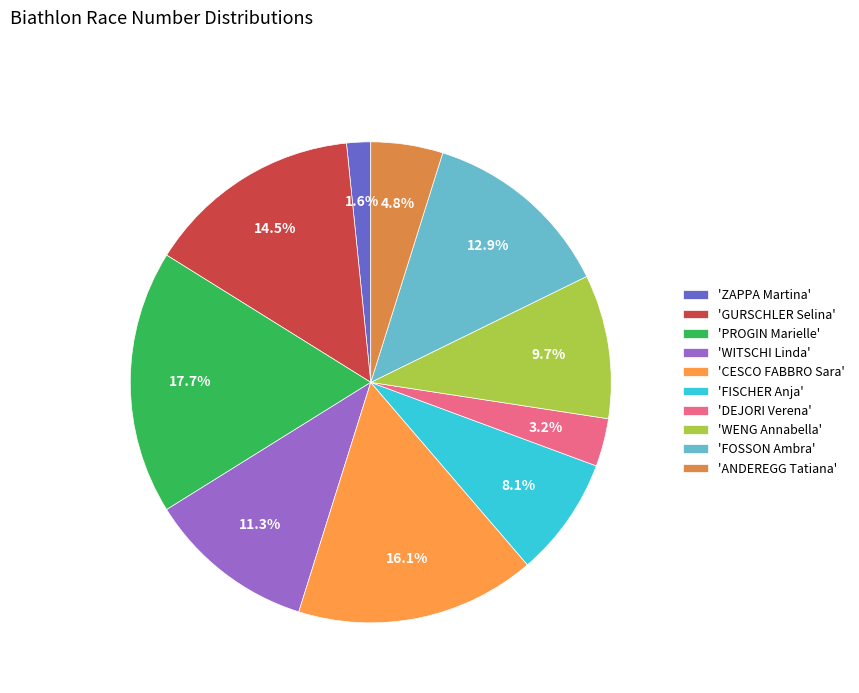

Count the number of slices in the pie.

10